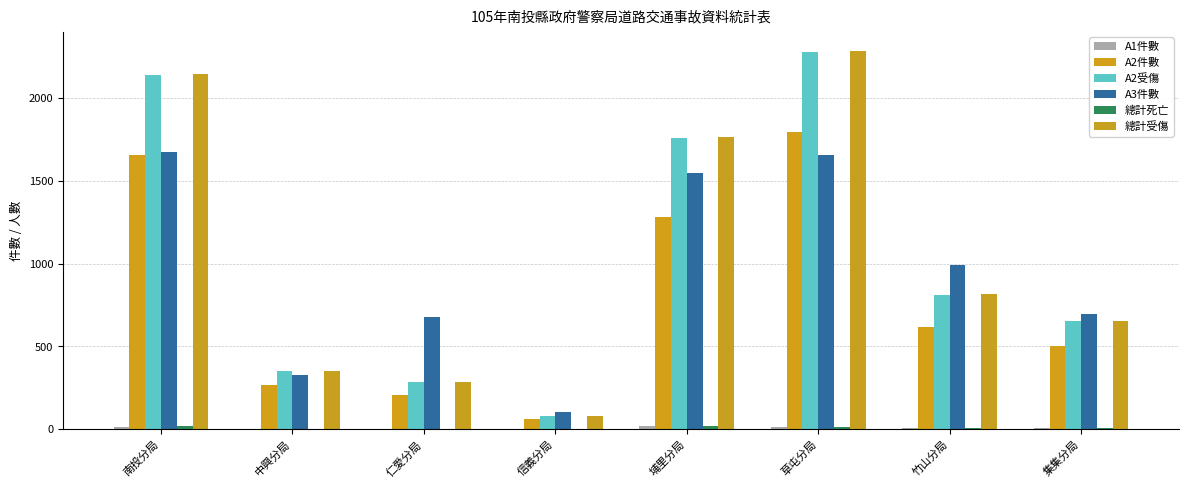

What is the difference between the second highest and second lowest values in the A1件數 series?

12